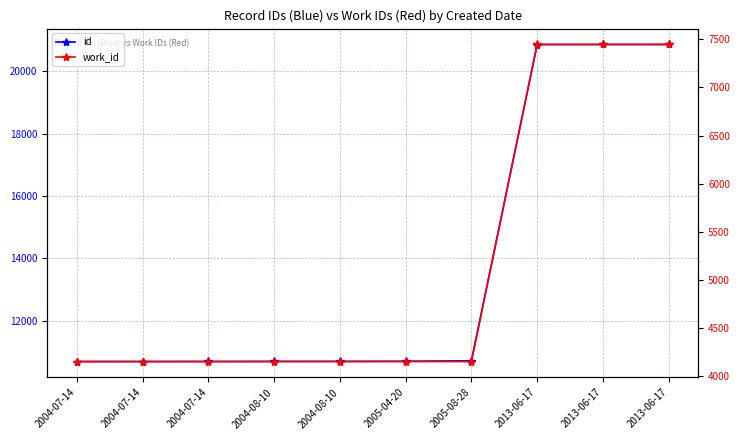

Reading right to left, list all the values displayed in this chart.

id: 20857	20856	20855	10712	10698	10694	10693	10690	10689	10688
work_id: 7447	7447	7447	4153	4153	4153	4153	4153	4153	4153